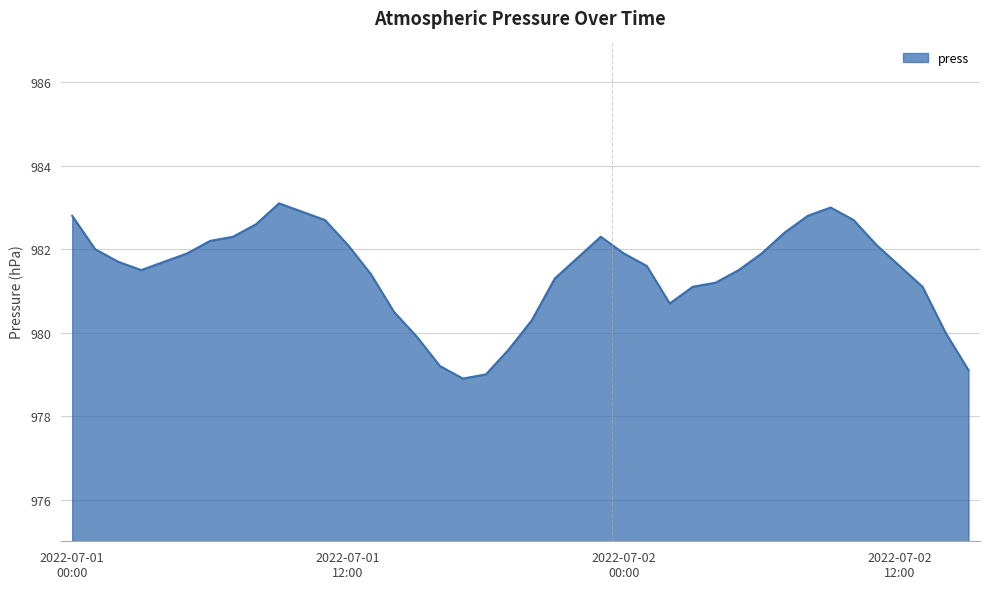

What is the smallest value displayed?

978.9